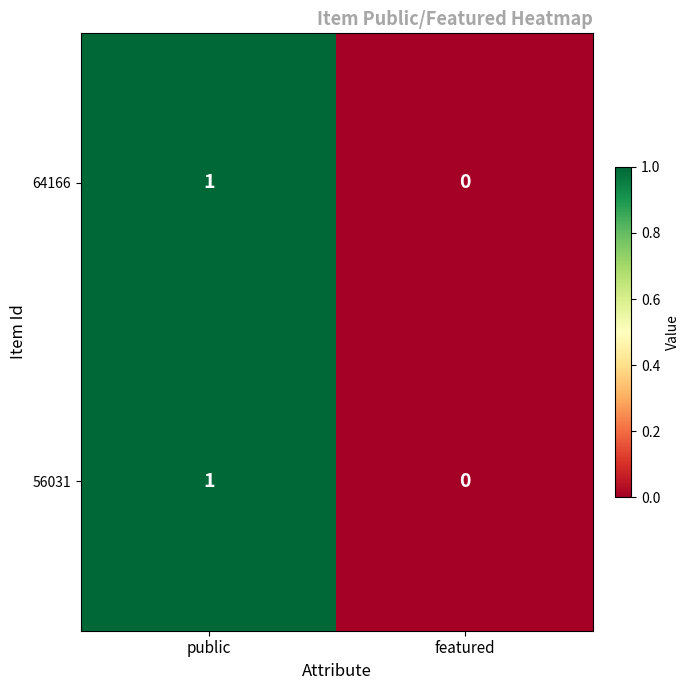

At which category is the sum across all series the highest?

public